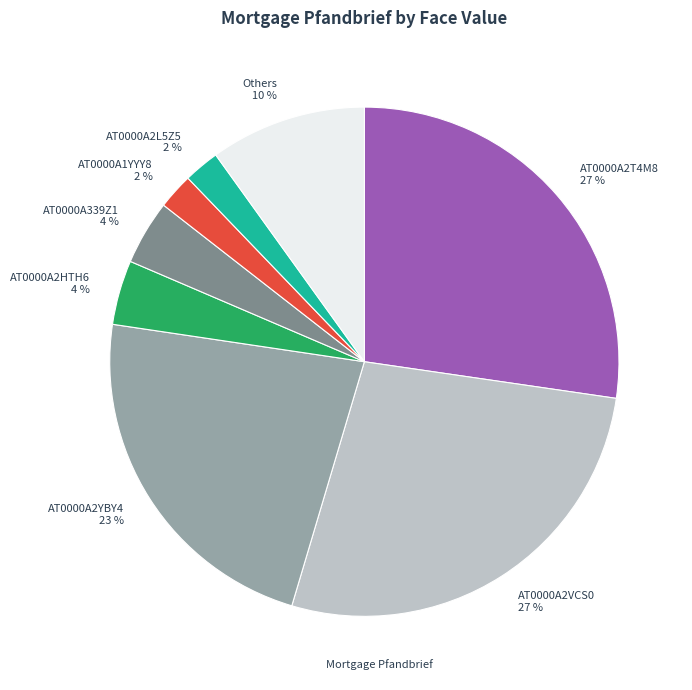

True or false: AT0000A2T4M8 27 % accounts for 17% of the total.

False